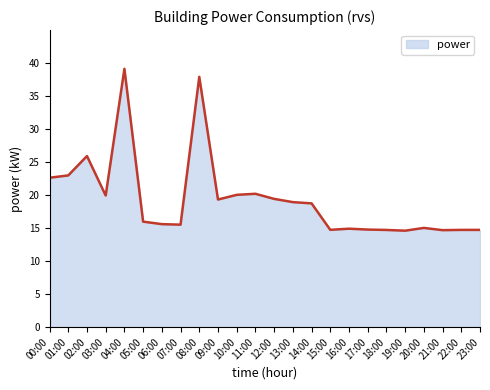

Does the chart have visible grid lines?

No